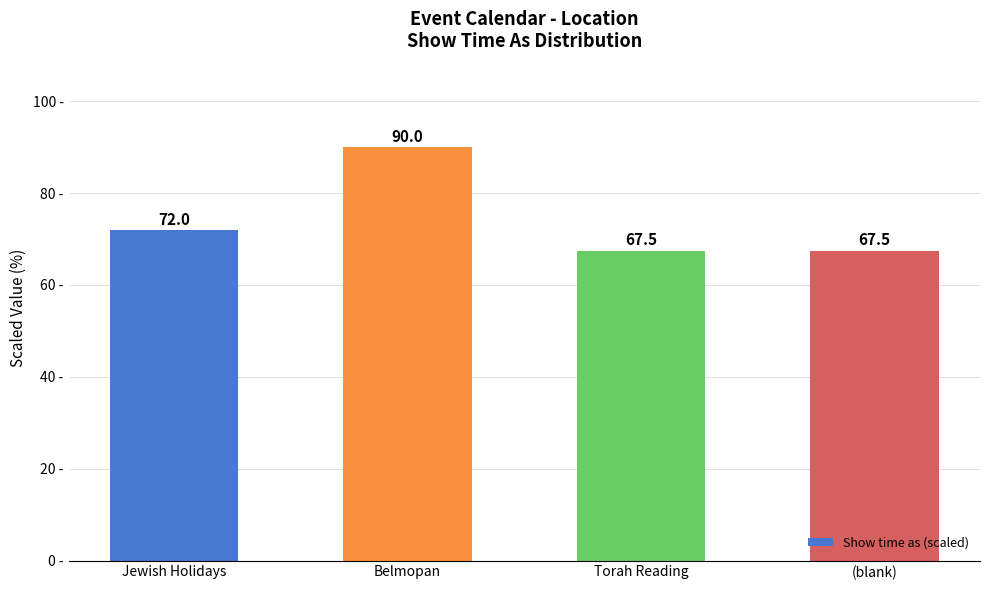

How many distinct data groups are displayed?

1